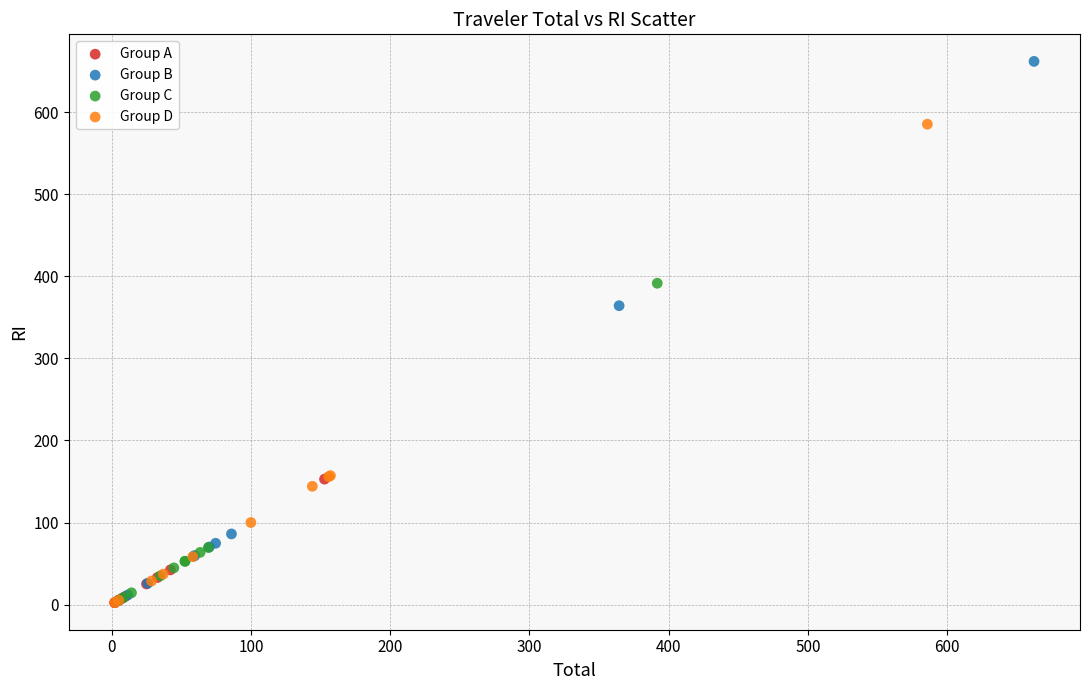

Which series has the largest Y range (max minus min)?

Group B